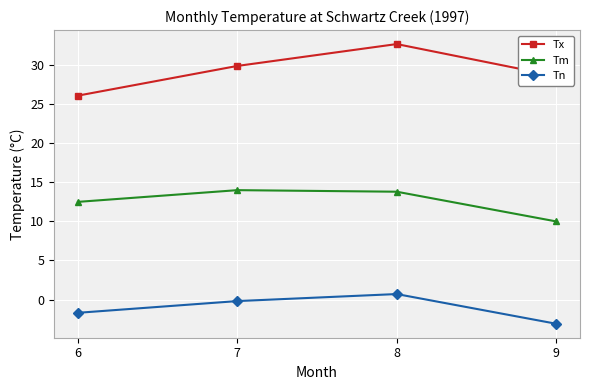

What are all the series names shown in the legend?

Tx, Tm, Tn